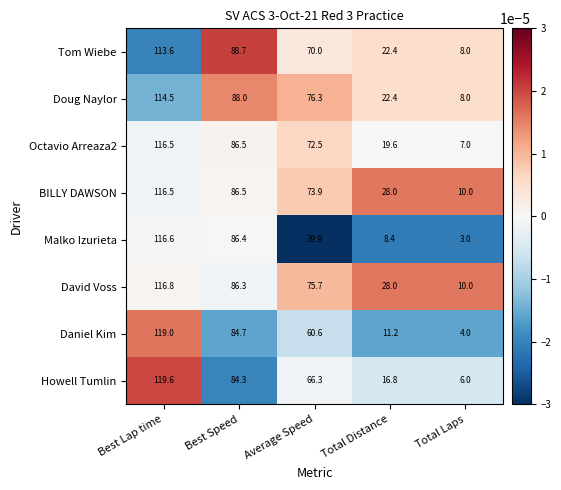

Is it true that Tom Wiebe equals 103.3 at Average Speed?

False